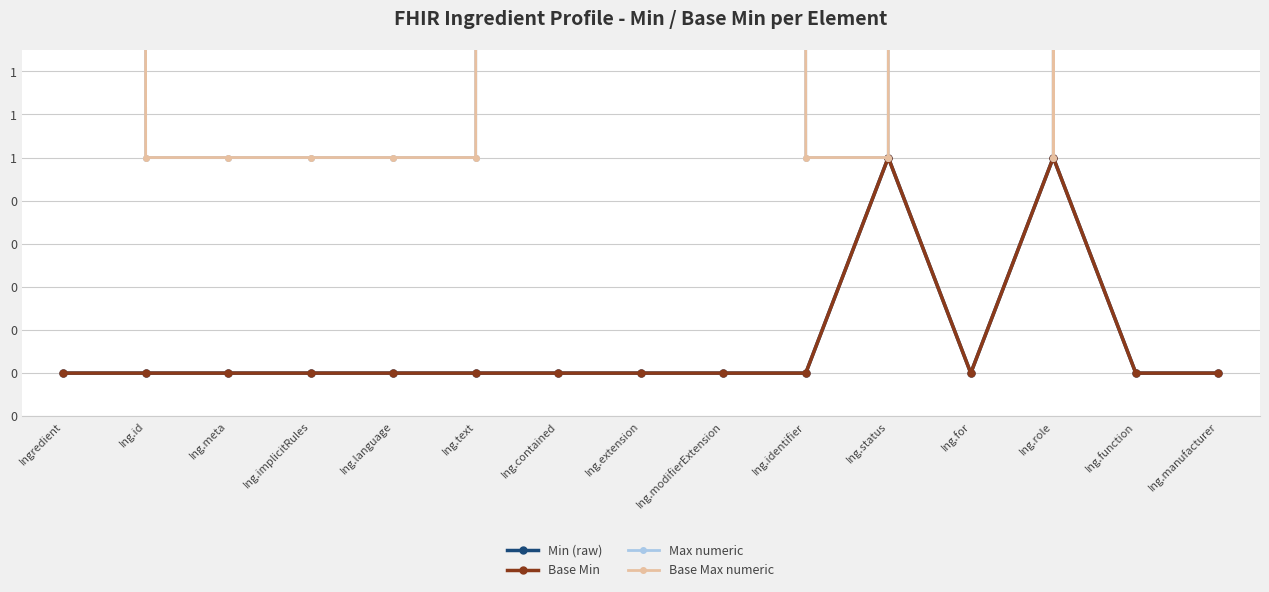

Reading left to right, what are all the values shown in this chart?

Min (raw): 0	0	0	0	0	0	0	0	0	0	1	0	1	0	0
Base Min: 0	0	0	0	0	0	0	0	0	0	1	0	1	0	0
Max numeric: 999	1	1	1	1	1	999	999	999	1	1	999	1	999	999
Base Max numeric: 999	1	1	1	1	1	999	999	999	1	1	999	1	999	999